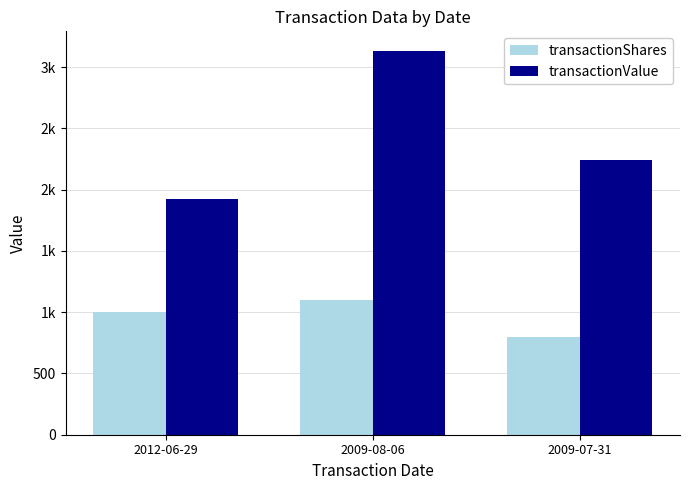

What is the value of the transactionValue bar at the 2nd from the left?

3135